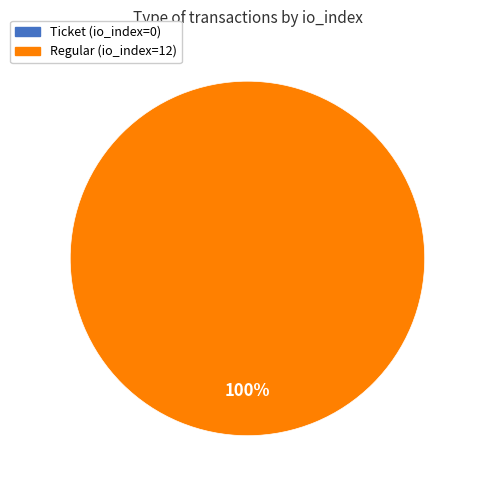

Is it true that Regular (io_index=12) is 100% of the pie?

True